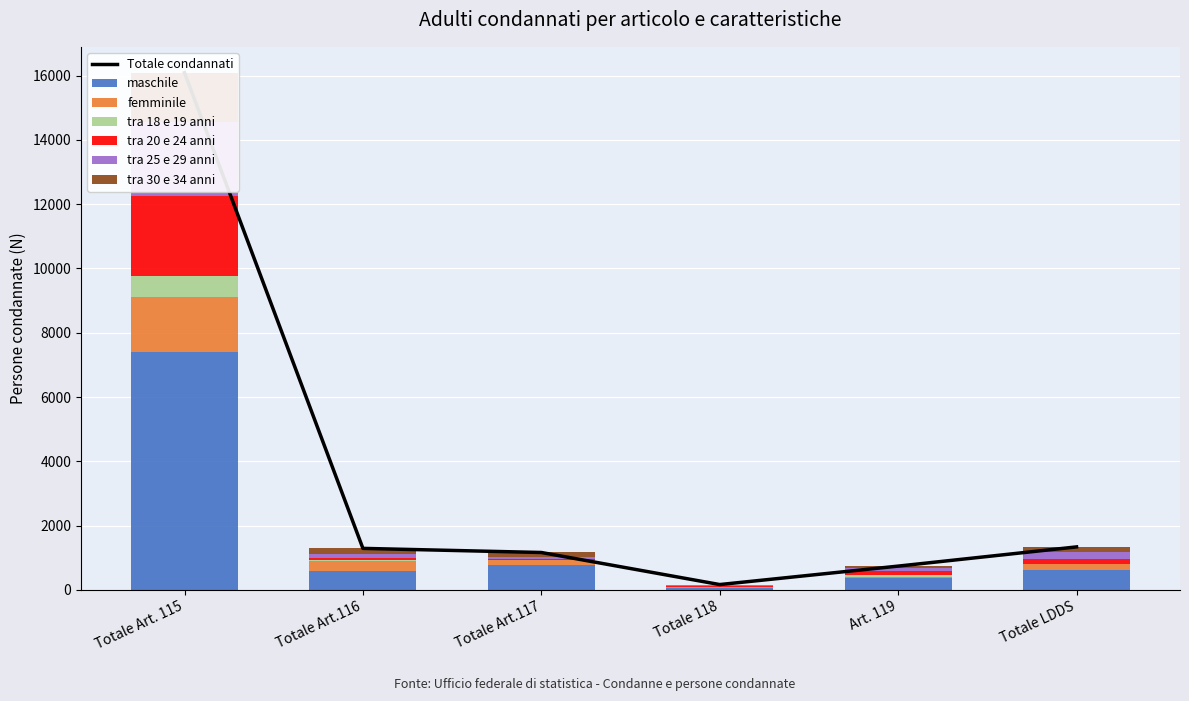

Reading left to right, extract all data points from this chart.

maschile: Totale Art. 115=7389	Totale Art.116=601	Totale Art.117=762	Totale 118=69	Art. 119=382	Totale LDDS=629
femminile: Totale Art. 115=1717	Totale Art.116=308	Totale Art.117=178	Totale 118=29	Art. 119=8	Totale LDDS=183
tra 18 e 19 anni: Totale Art. 115=656	Totale Art.116=7	Totale Art.117=1	Totale 118=1	Art. 119=60	Totale LDDS=2
tra 20 e 24 anni: Totale Art. 115=2506	Totale Art.116=76	Totale Art.117=14	Totale 118=18	Art. 119=140	Totale LDDS=146
tra 25 e 29 anni: Totale Art. 115=2304	Totale Art.116=123	Totale Art.117=79	Totale 118=26	Art. 119=92	Totale LDDS=210
tra 30 e 34 anni: Totale Art. 115=1521	Totale Art.116=176	Totale Art.117=129	Totale 118=22	Art. 119=57	Totale LDDS=167